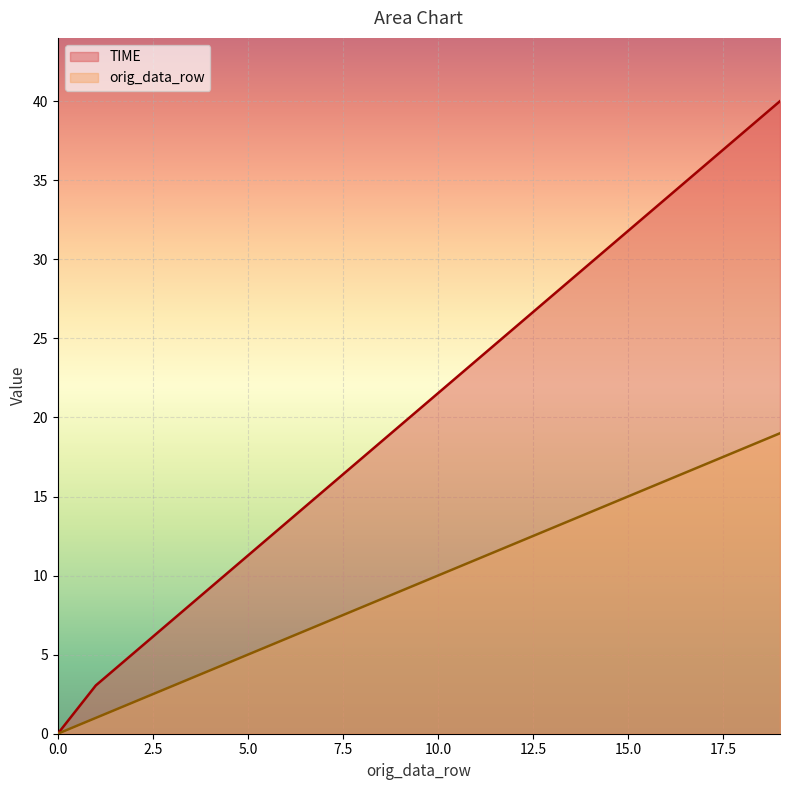

How many distinct data groups are displayed?

2